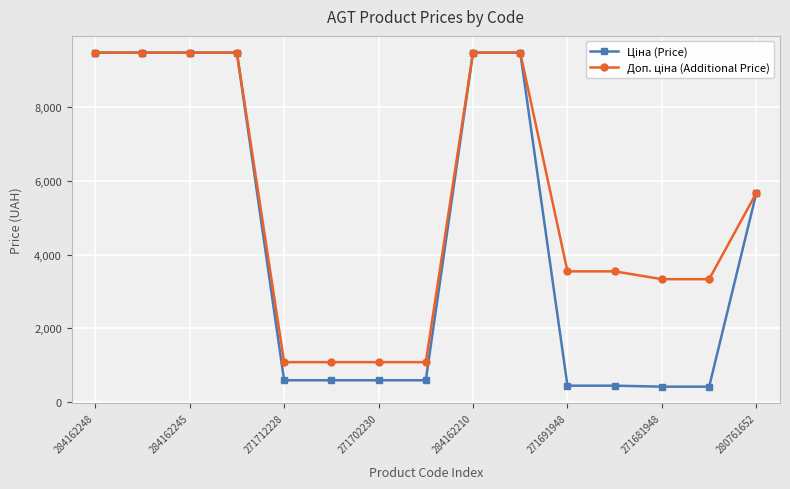

Is this an area chart (filled region under the line)?

No